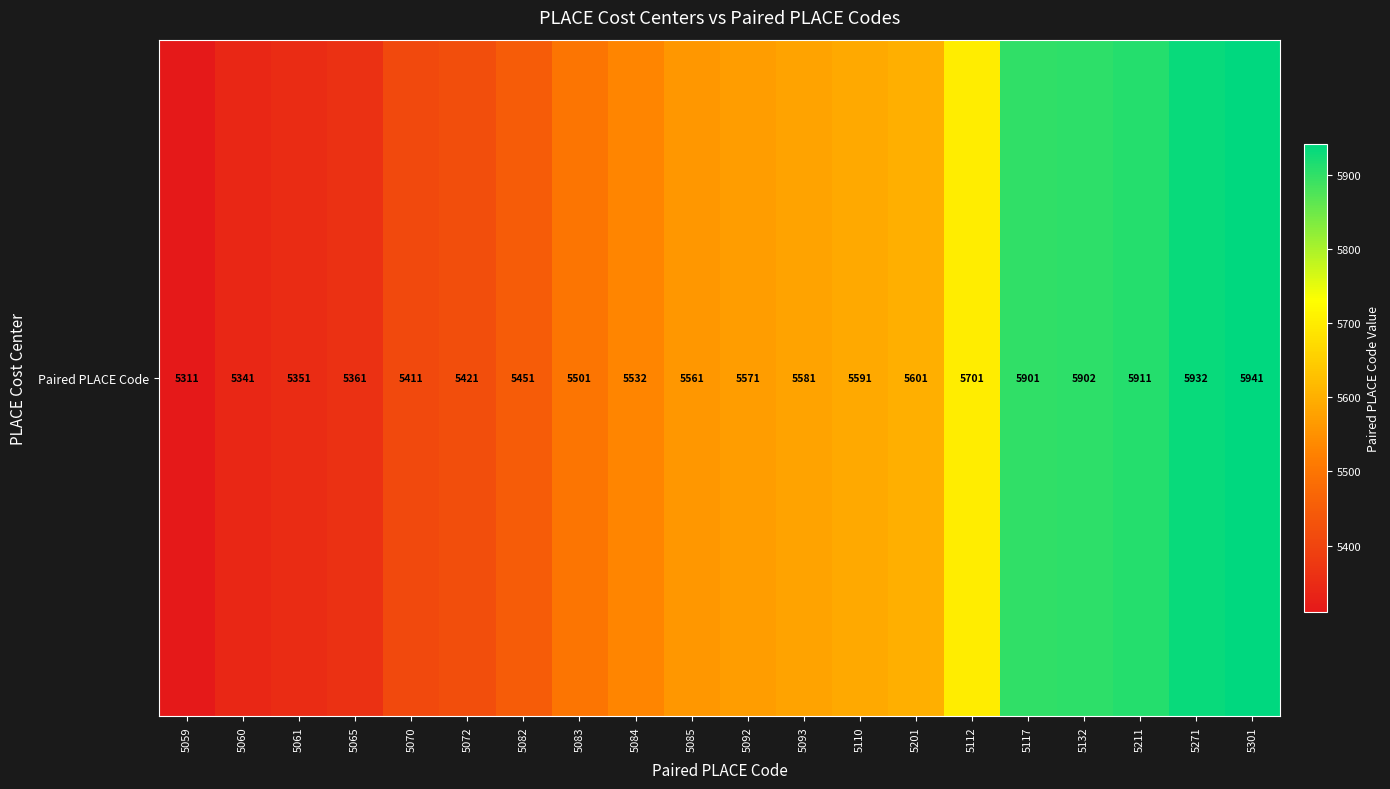

Reading left to right, extract all data points from this chart.

5311	5341	5351	5361	5411	5421	5451	5501	5532	5561	5571	5581	5591	5601	5701	5901	5902	5911	5932	5941